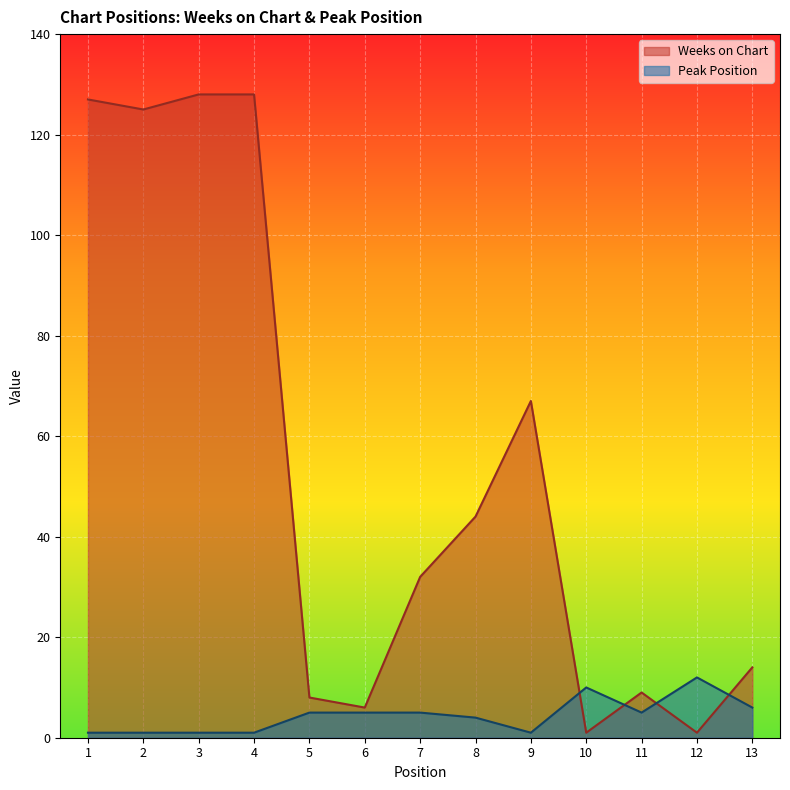

At which category is the sum across all series the highest?

3